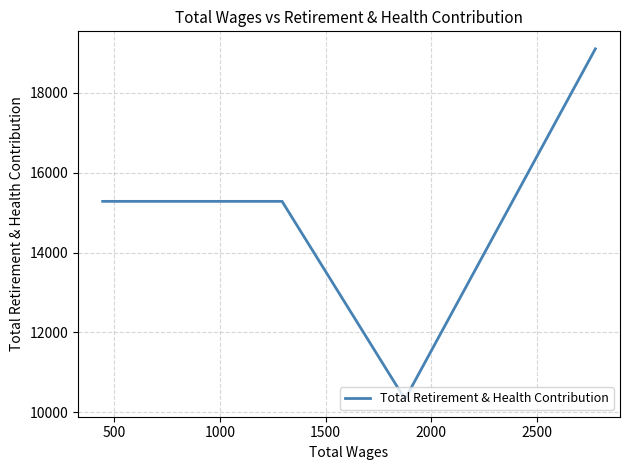

What is the maximum value shown in the chart?

19106